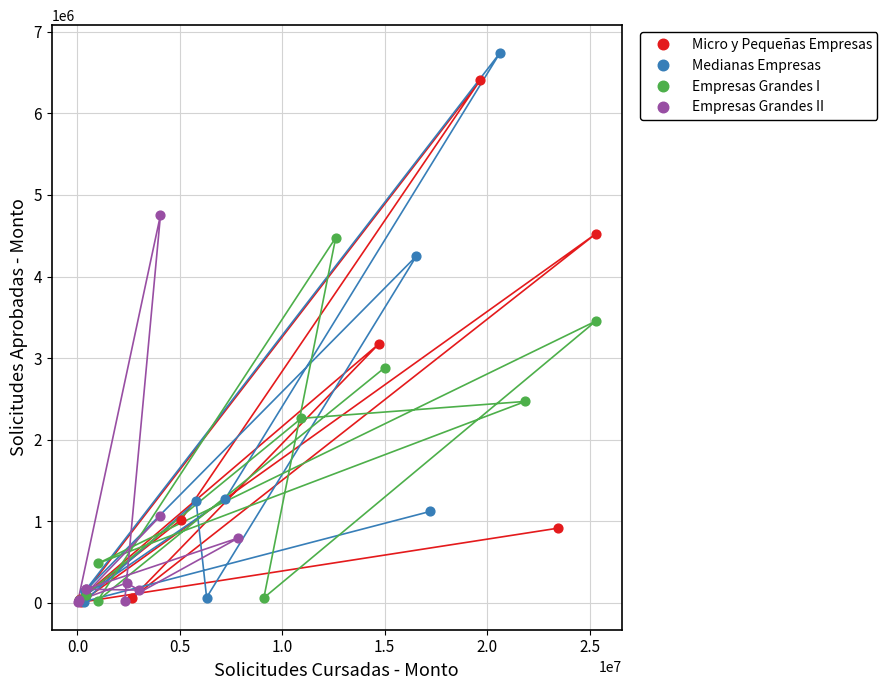

Which series has the largest Y range (max minus min)?

Medianas Empresas